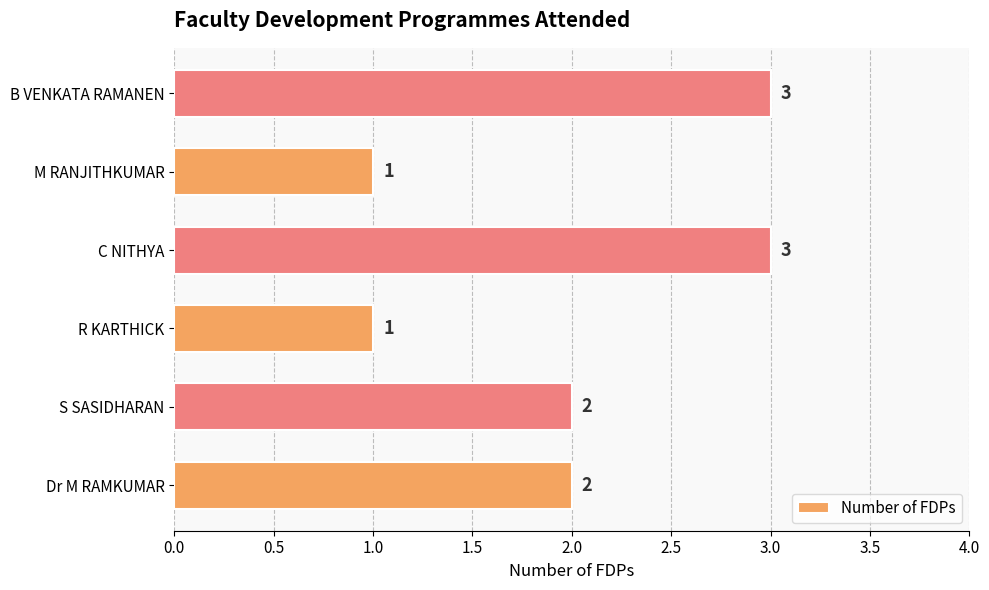

What is the difference between the maximum and second lowest values?

2